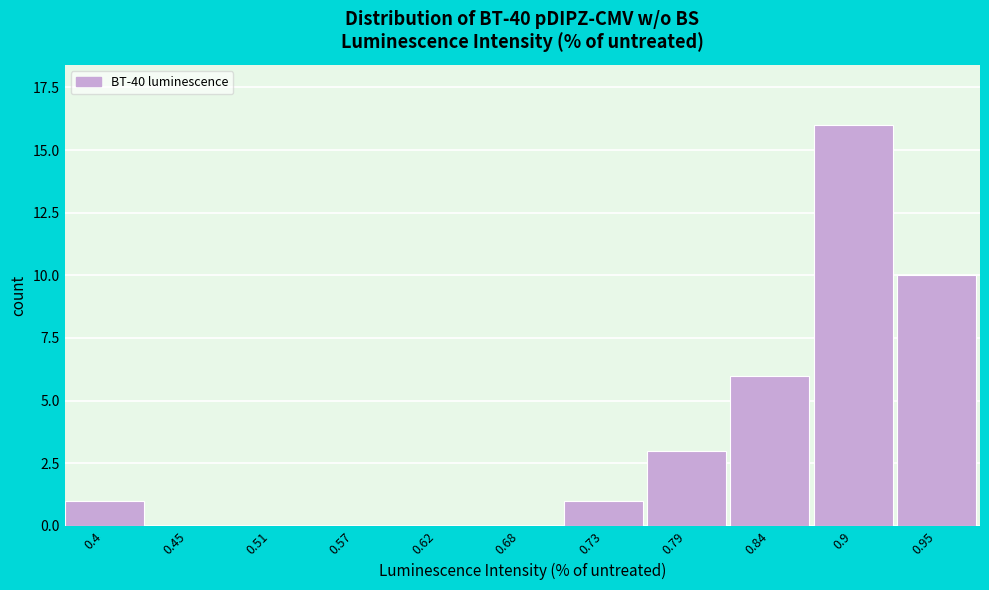

Reading left to right, transcribe all the data shown in this chart.

0.4=1	0.45=0	0.51=0	0.57=0	0.62=0	0.68=0	0.73=1	0.79=3	0.84=6	0.9=16	0.95=10